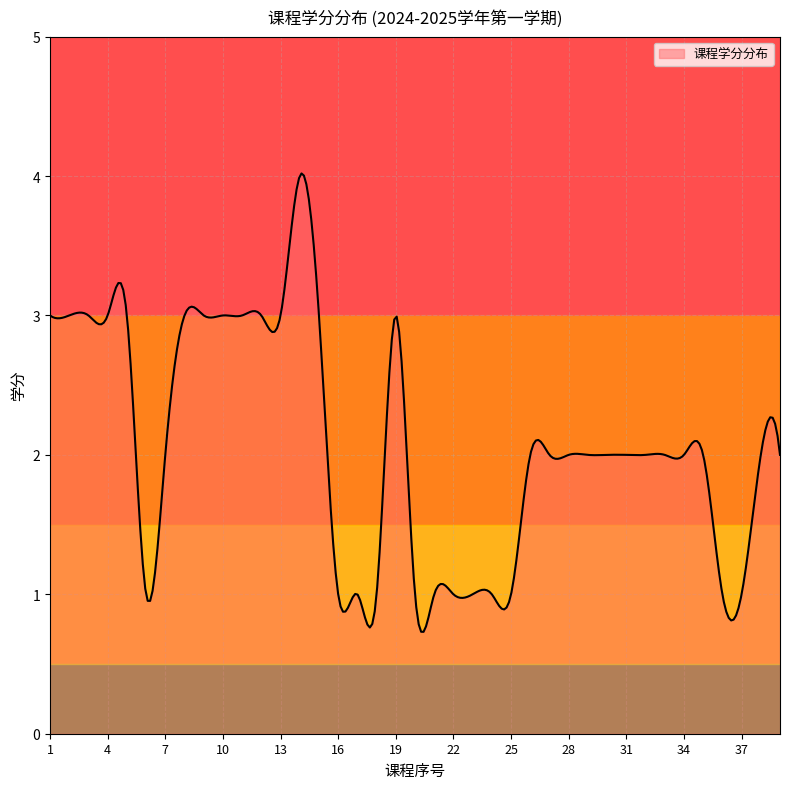

What is the minimum value shown in the chart?

0.7